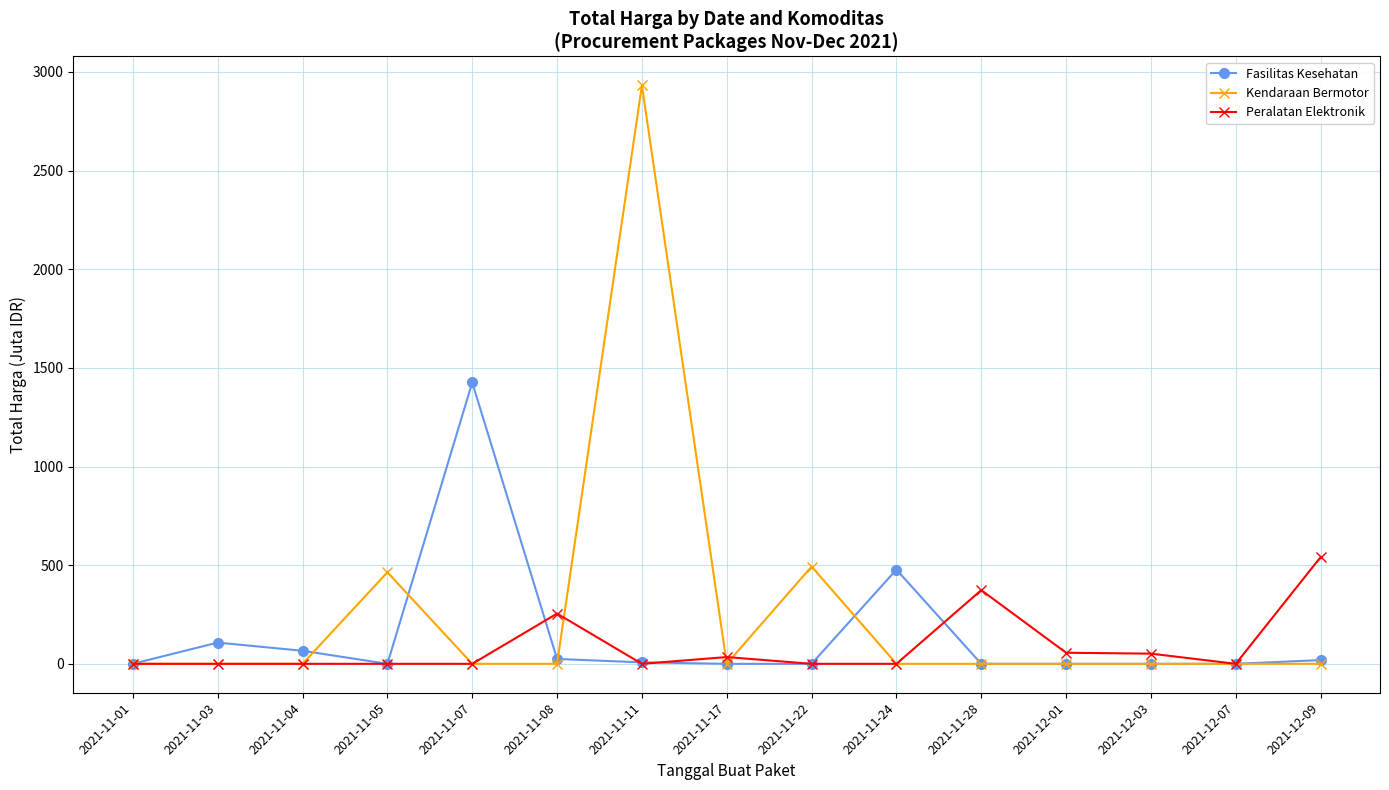

How many categories are shown in the chart?

15